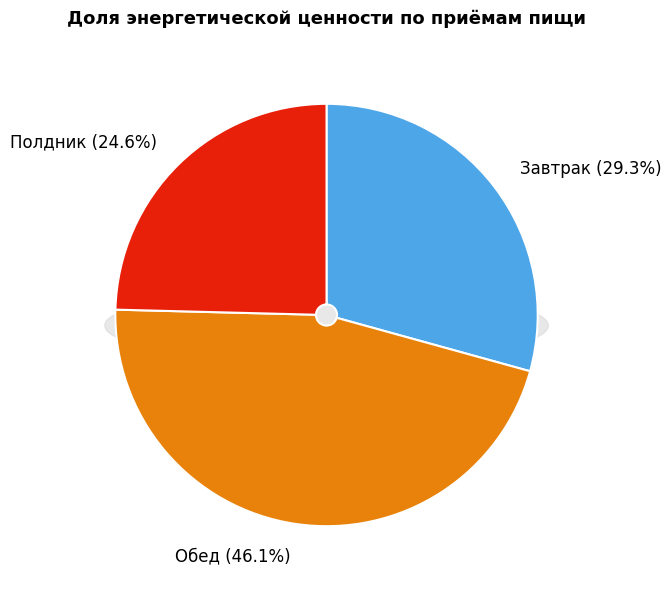

Is there a majority slice in this chart?

No